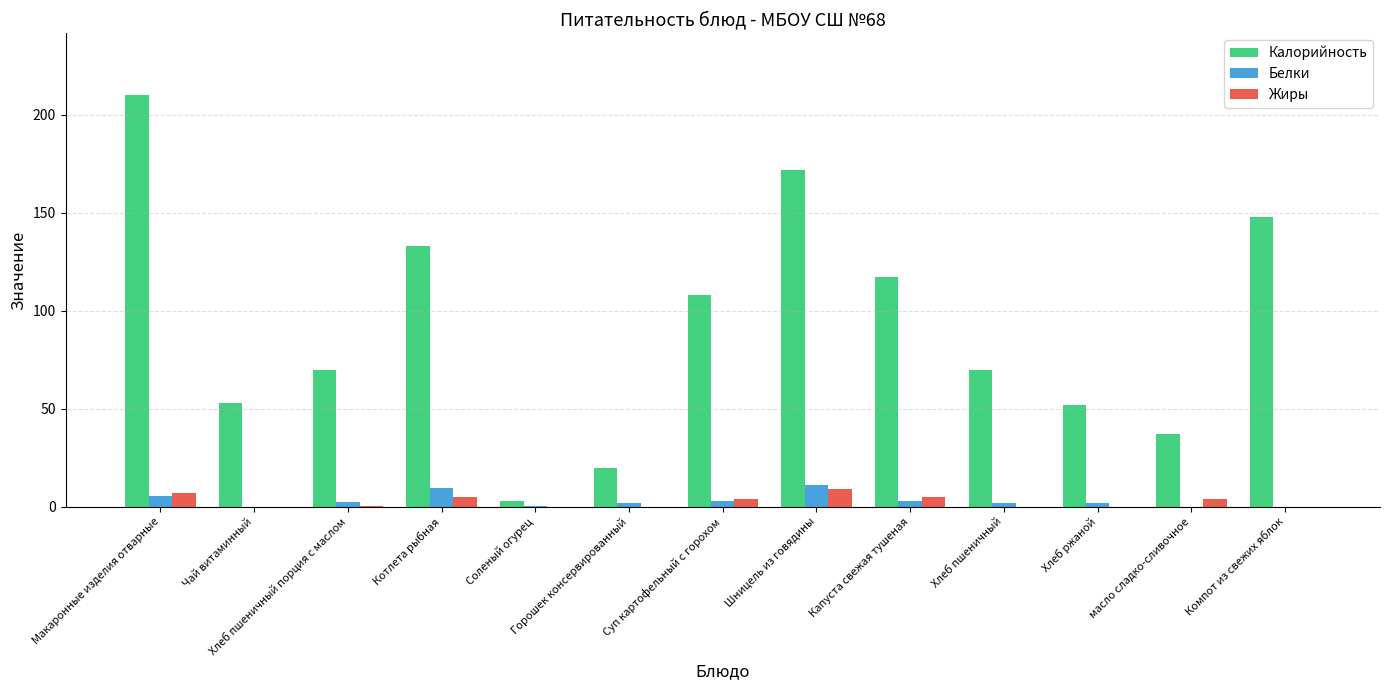

What is the sum of all Калорийность values?

1193.0